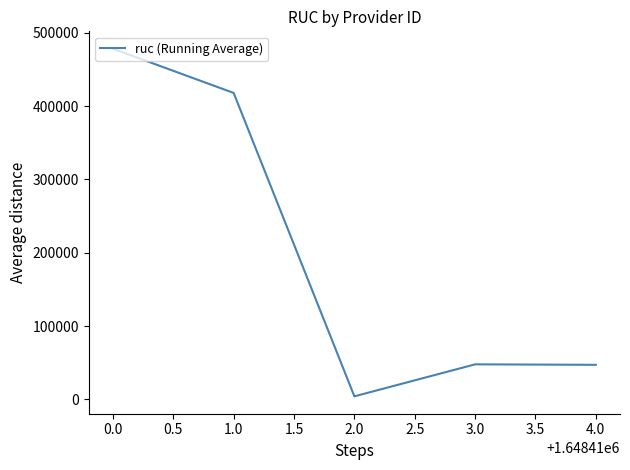

What is the ratio of the value at 1.0 to the value at 4.0?

8.9